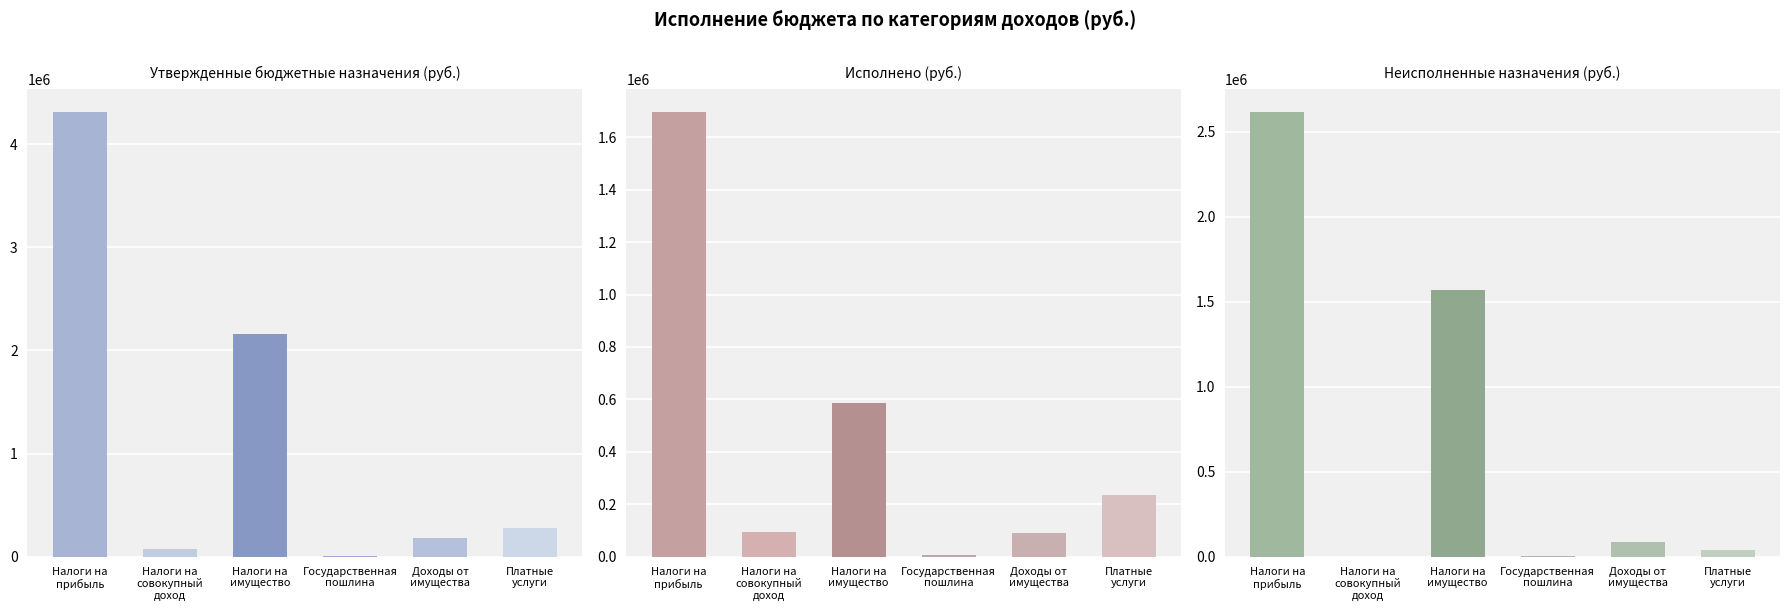

What is the sum of all Исполнено values?

2711998.3